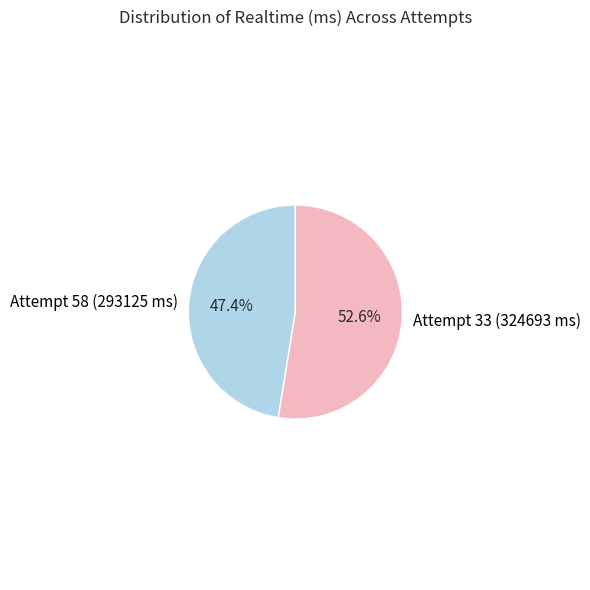

To the nearest percent, what is the combined percentage of Attempt 58 (293125 ms) and Attempt 33 (324693 ms)?

100%